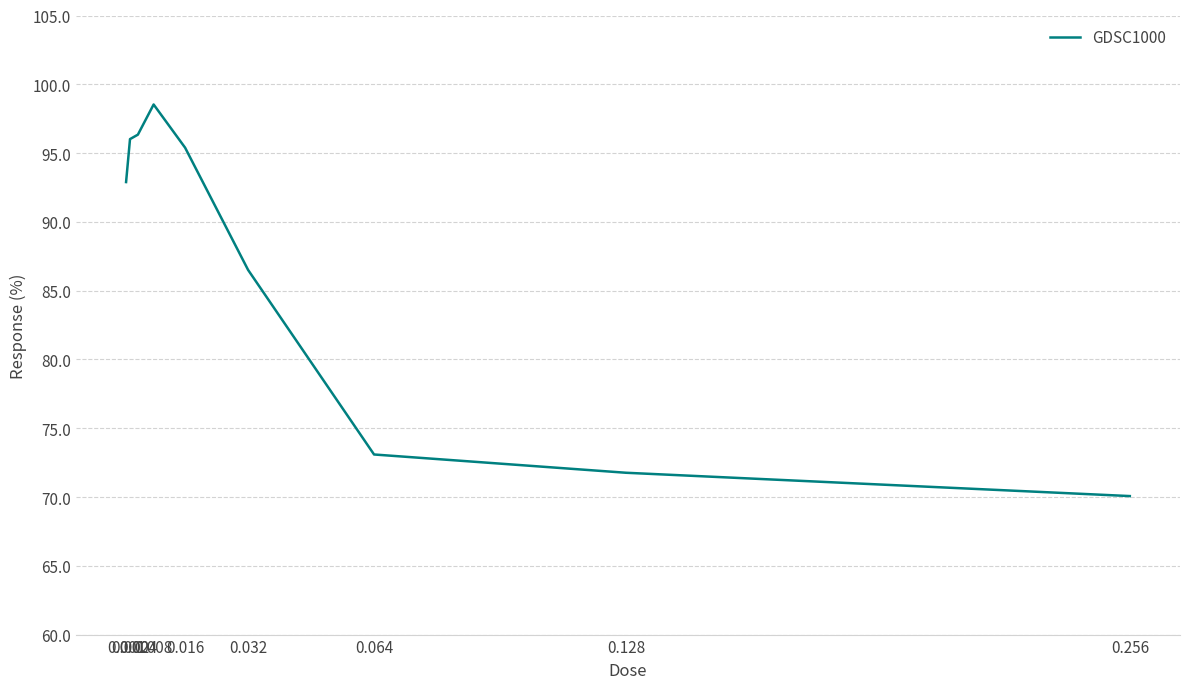

What is the difference between the maximum and minimum values?

28.5